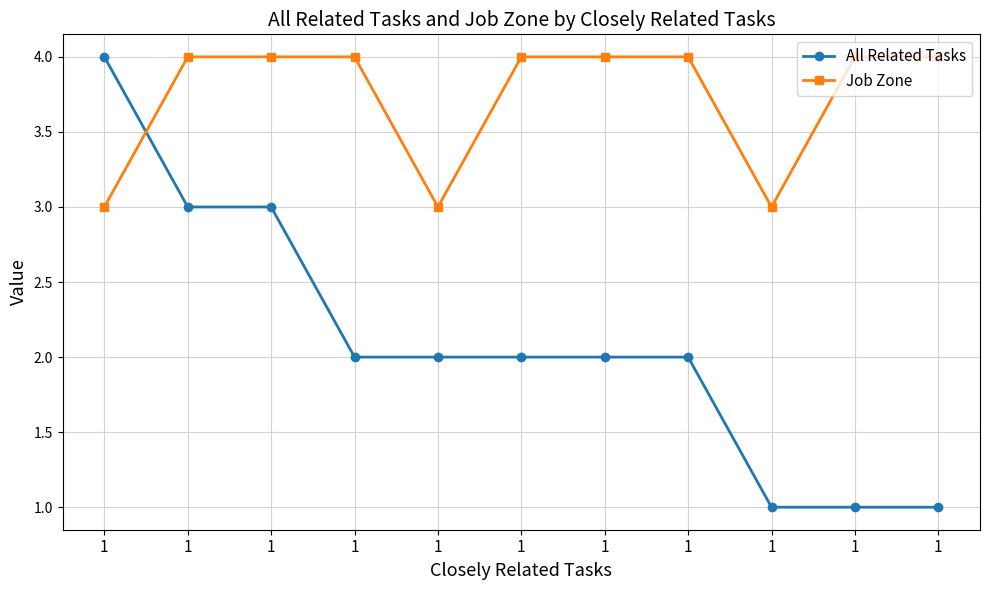

True or false: All Related Tasks has more than 1 points higher than both neighbors.

False